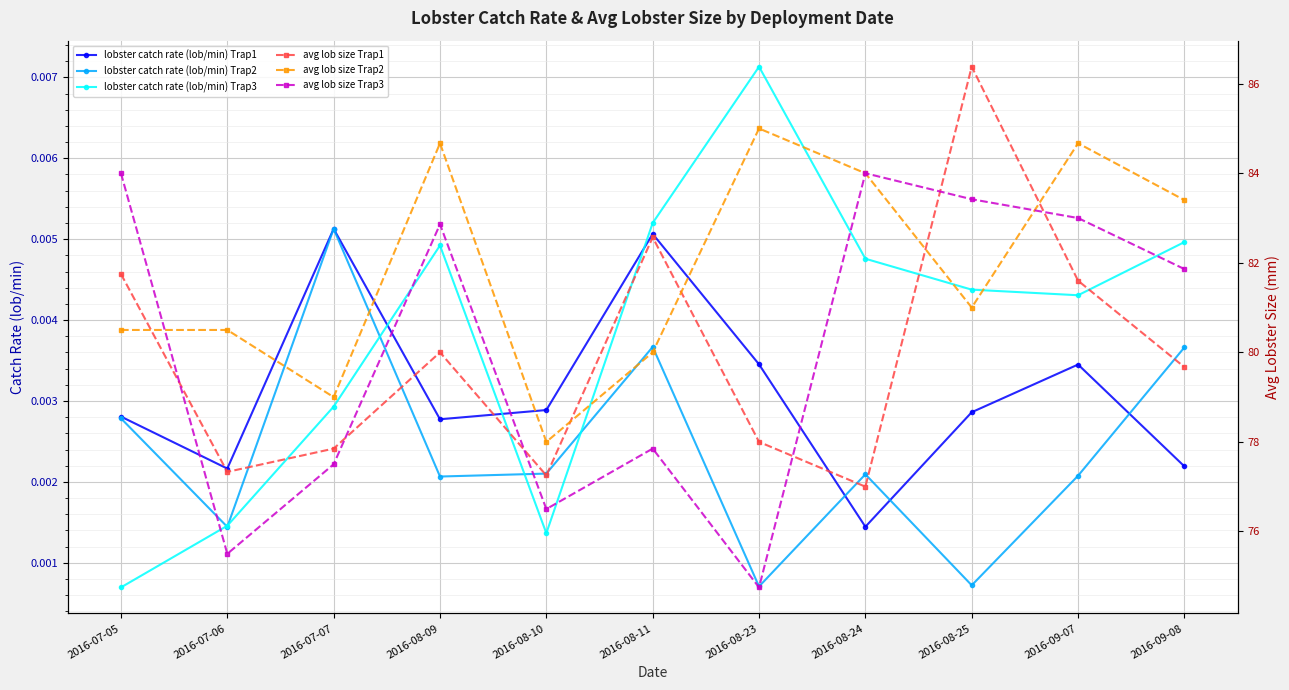

Reading left to right, list all the values displayed in this chart.

lobster catch rate (lob/min) Trap1: 0.0	0.0	0.0	0.0	0.0	0.0	0.0	0.0	0.0	0.0	0.0
lobster catch rate (lob/min) Trap2: 0.0	0.0	0.0	0.0	0.0	0.0	0.0	0.0	0.0	0.0	0.0
lobster catch rate (lob/min) Trap3: 0.0	0.0	0.0	0.0	0.0	0.0	0.0	0.0	0.0	0.0	0.0
avg lob size Trap1: 81.8	77.3	77.8	80.0	77.2	82.6	78.0	77.0	86.4	81.6	79.7
avg lob size Trap2: 80.5	80.5	79.0	84.7	78.0	80.0	85.0	84.0	81.0	84.7	83.4
avg lob size Trap3: 84.0	75.5	77.5	82.9	76.5	77.8	74.8	84.0	83.4	83.0	81.9